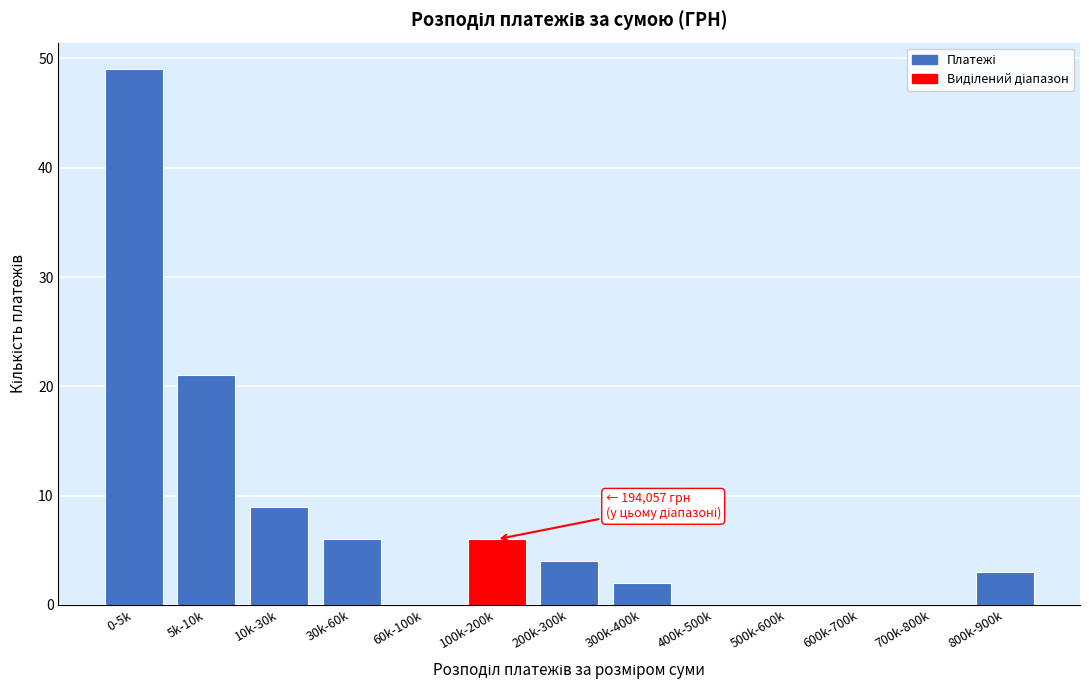

Reading left to right, what are all the values shown in this chart?

0-5k=49	5k-10k=21	10k-30k=9	30k-60k=6	60k-100k=0	100k-200k=6	200k-300k=4	300k-400k=2	400k-500k=0	500k-600k=0	600k-700k=0	700k-800k=0	800k-900k=3